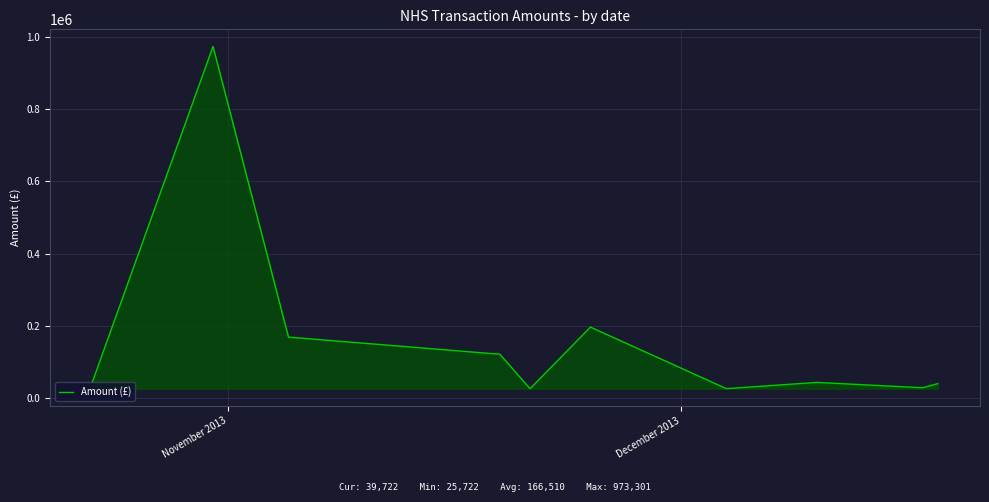

What is the maximum value shown in the chart?

973301